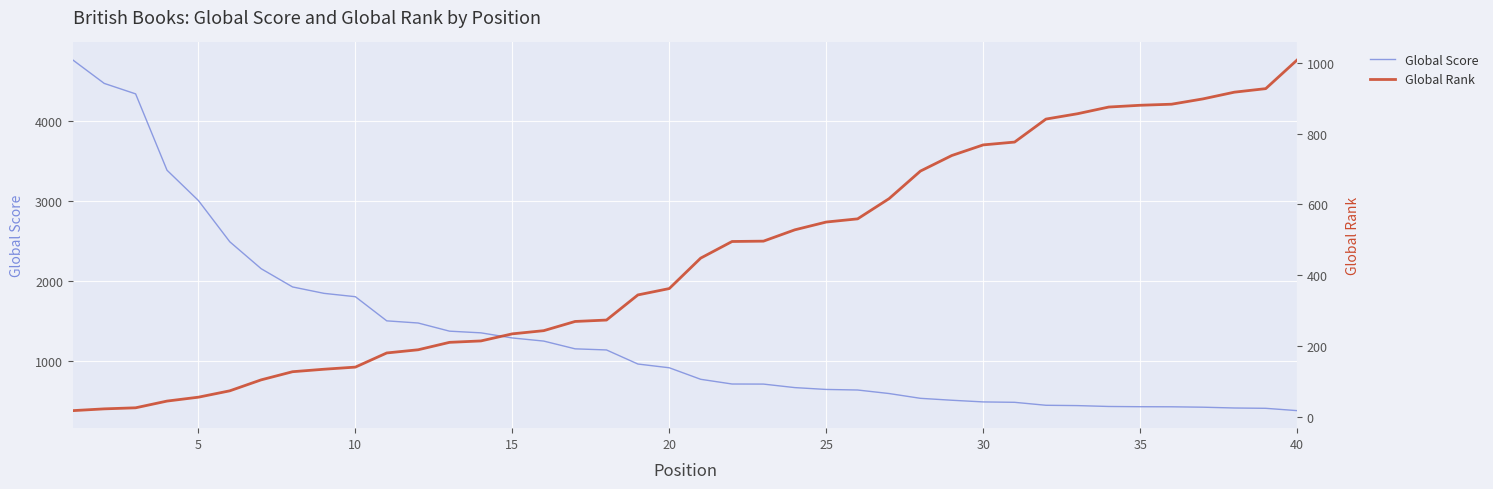

What is the sum of all Global Rank values?

18012